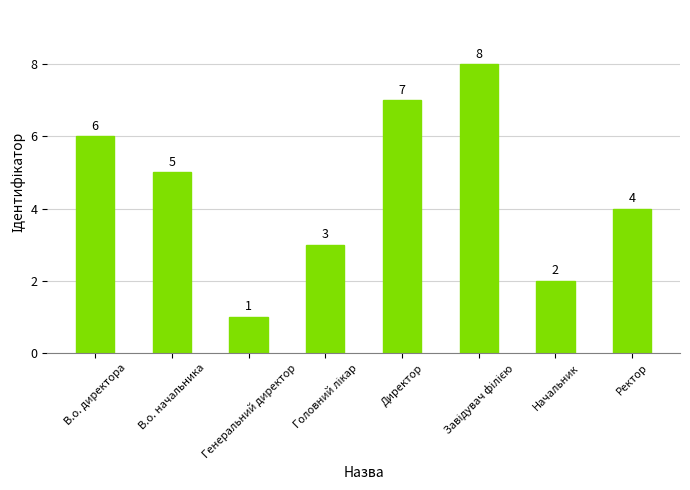

What is the label of the 3rd bar from the left?

Генеральний директор